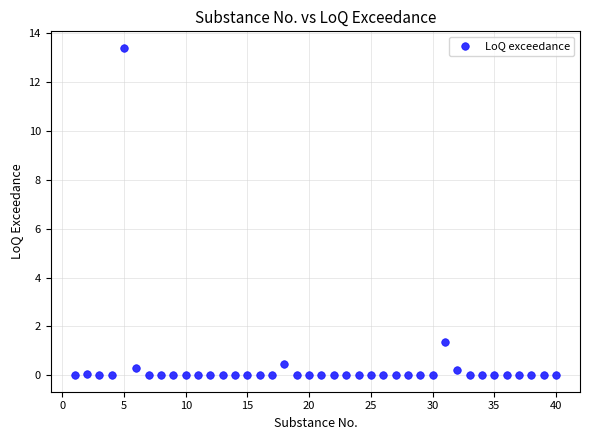

What Y value in the scatter plot is closest to 6?

1.4